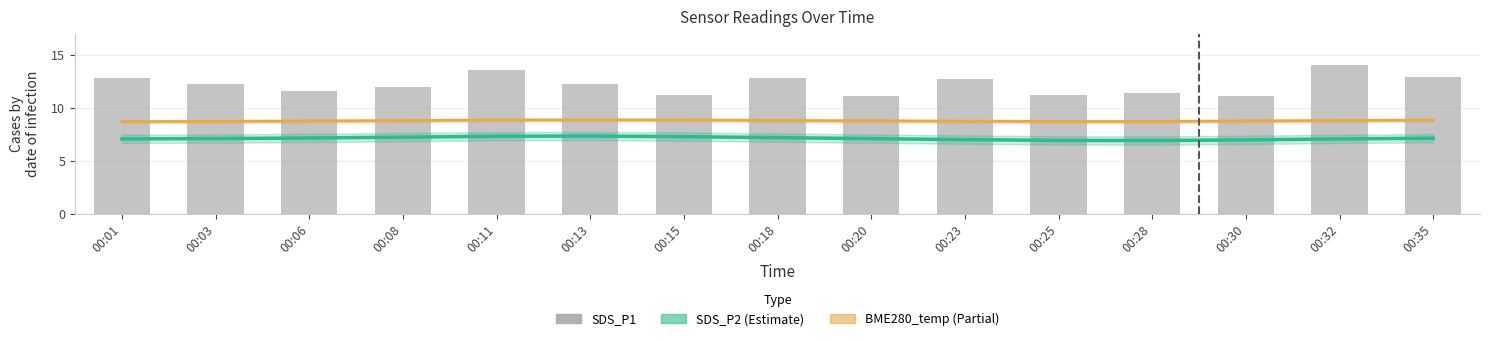

Between 00:15 and 00:08, which is larger?

00:15